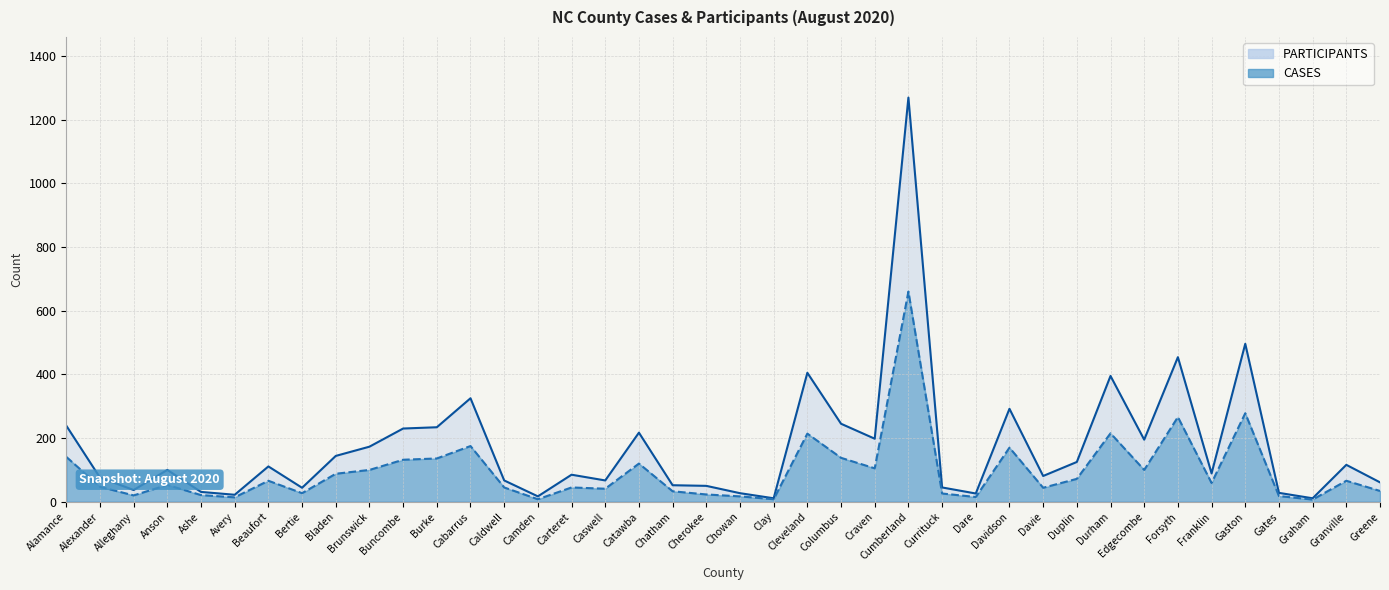

True or false: PARTICIPANTS and CASES cross at least once.

False